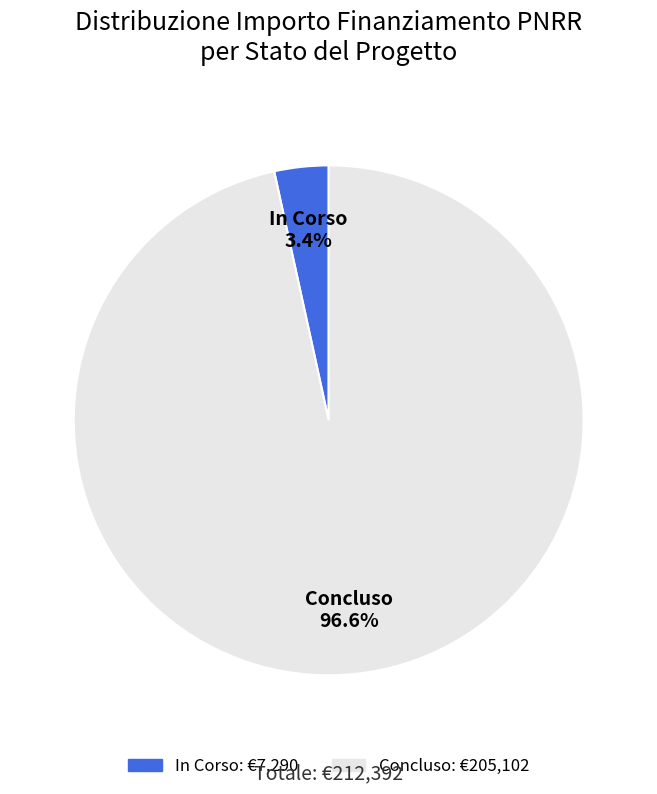

To the nearest percent, what is the combined percentage of In Corso and Concluso?

100%